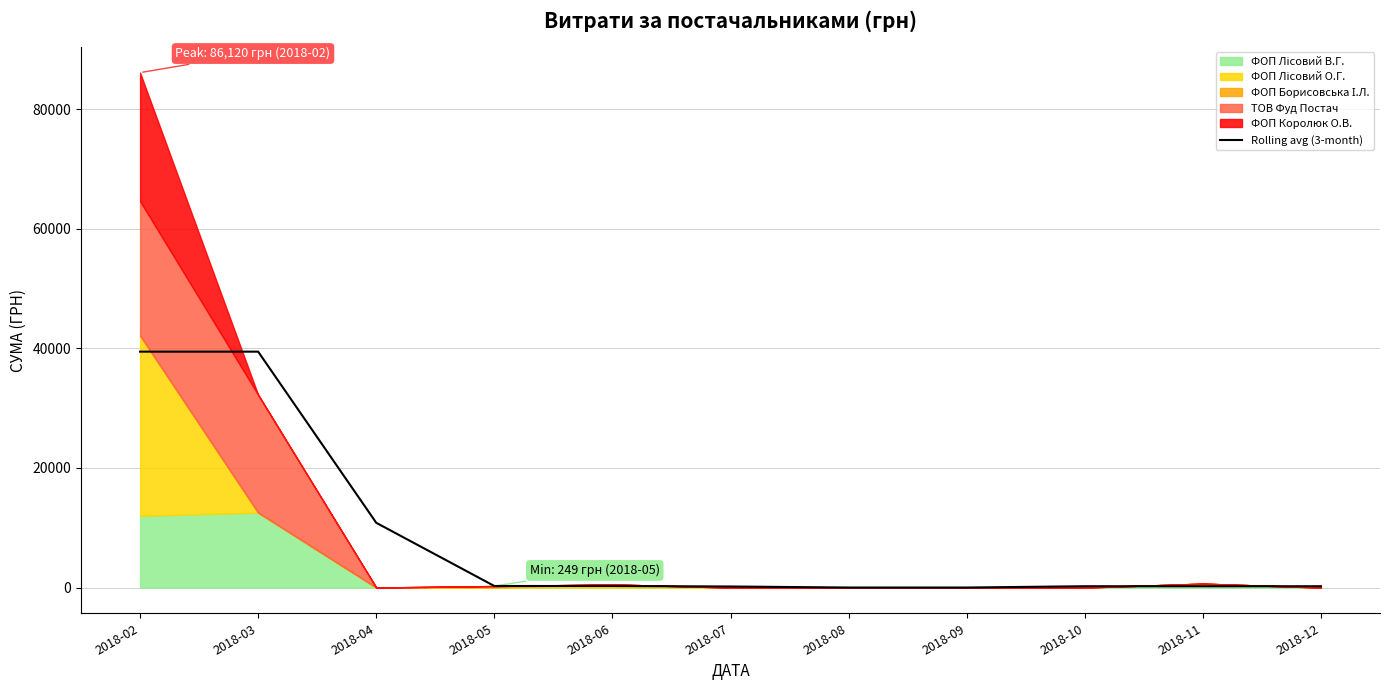

Rank the categories by value from highest to lowest.

2018-03, 2018-02, 2018-04, 2018-05, 2018-06, 2018-10, 2018-11, 2018-12, 2018-07, 2018-08, 2018-09